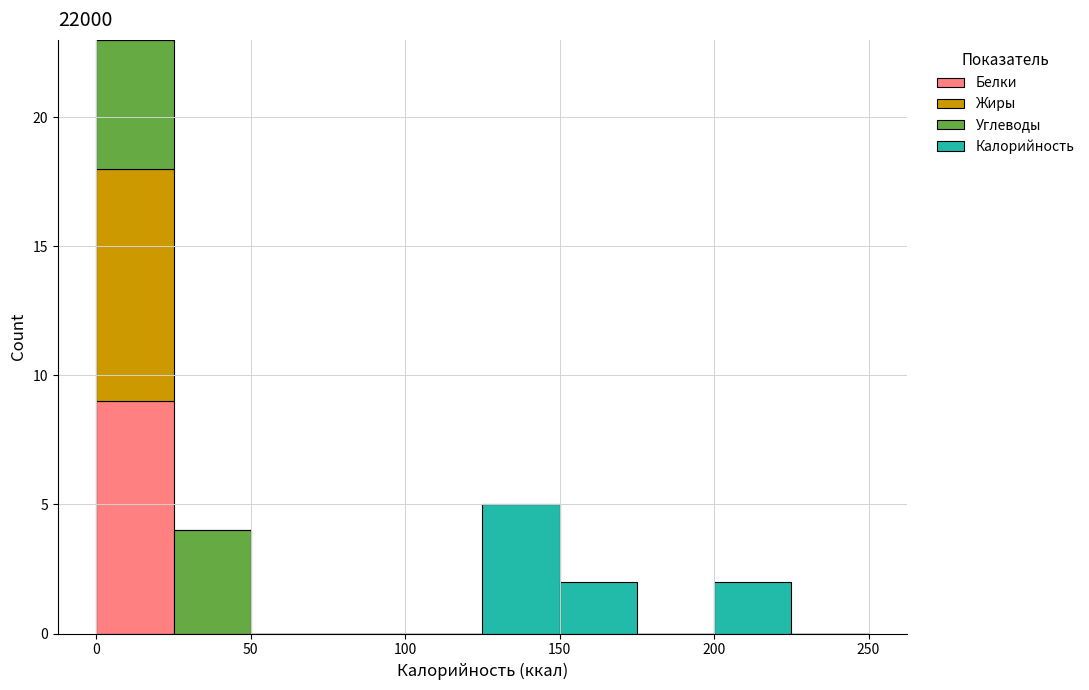

Which range on the x-axis has the tallest stacked bar (by total height)?

0 to 25